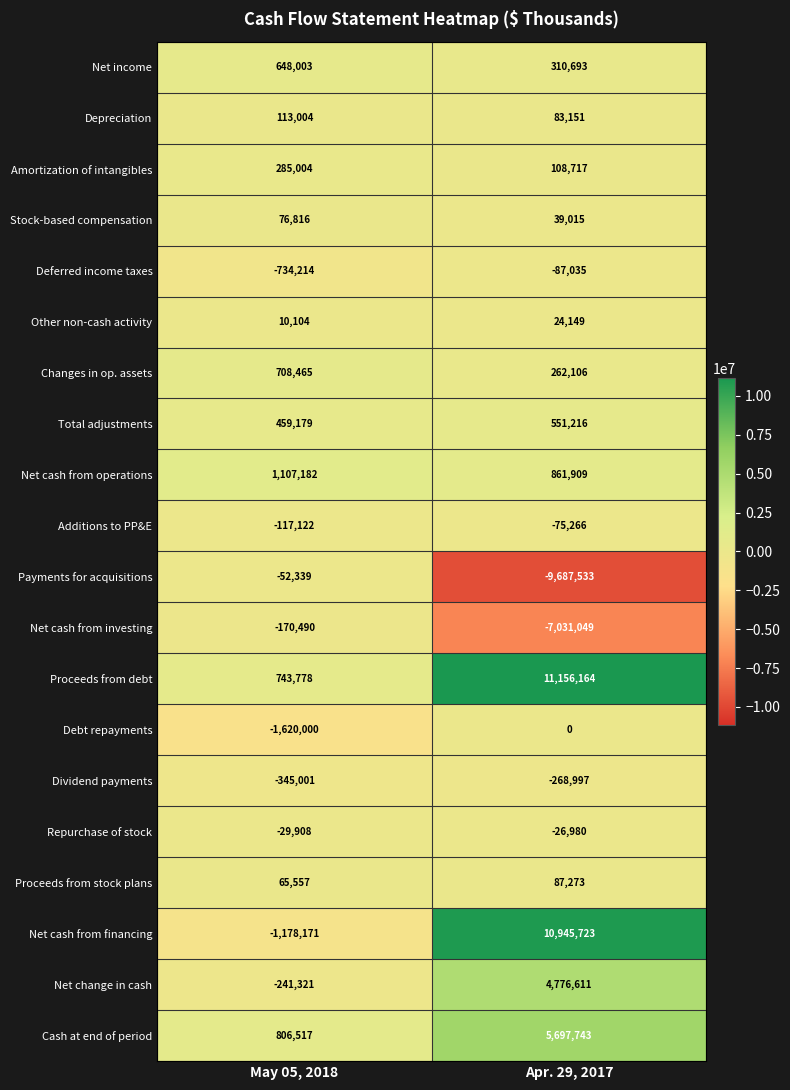

At which label is Changes in op. assets closest to 485285?

Apr. 29, 2017